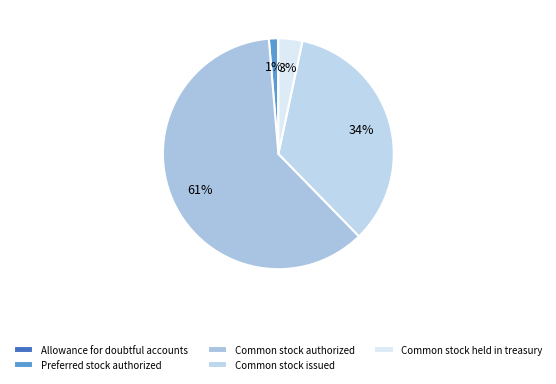

Is Common stock authorized the majority of the pie?

Yes